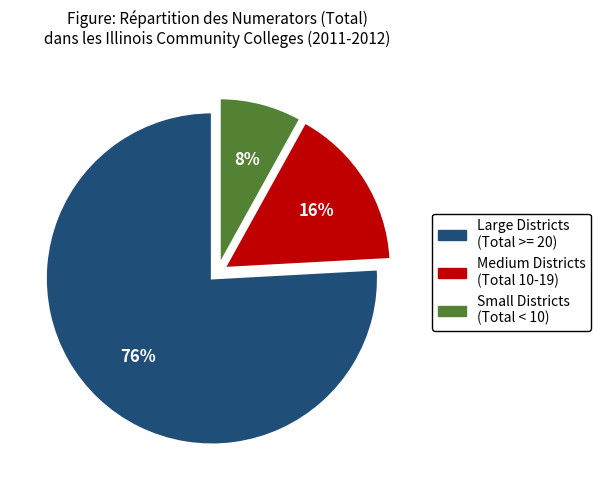

How many segments does this pie chart have?

3